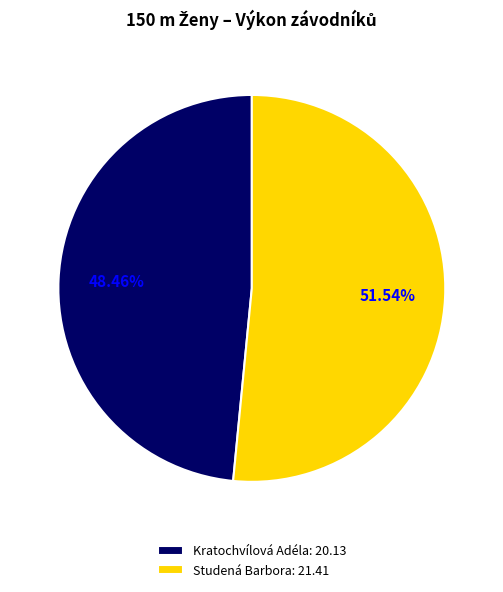

True or false: Studená Barbora accounts for 63% of the total.

False